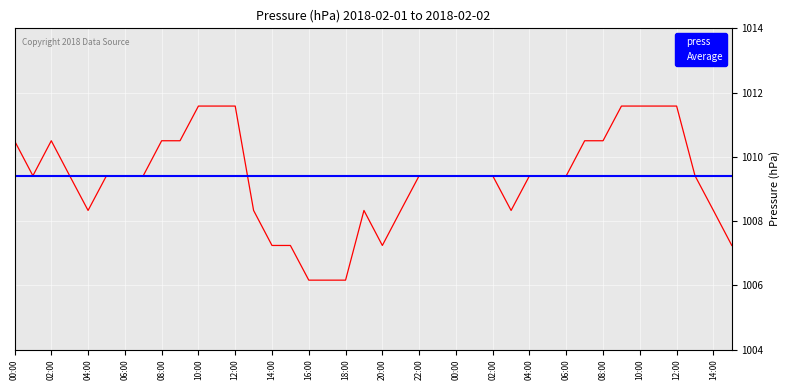

What is the difference between the maximum and second lowest values?

5.4